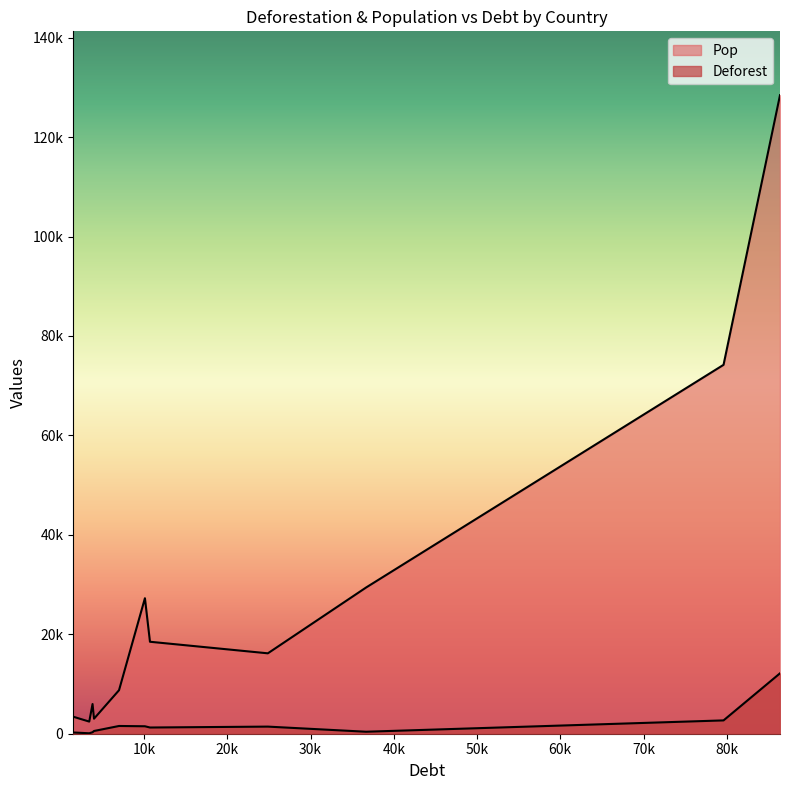

List the series in order of their overall mean, lowest first.

Deforest, Pop